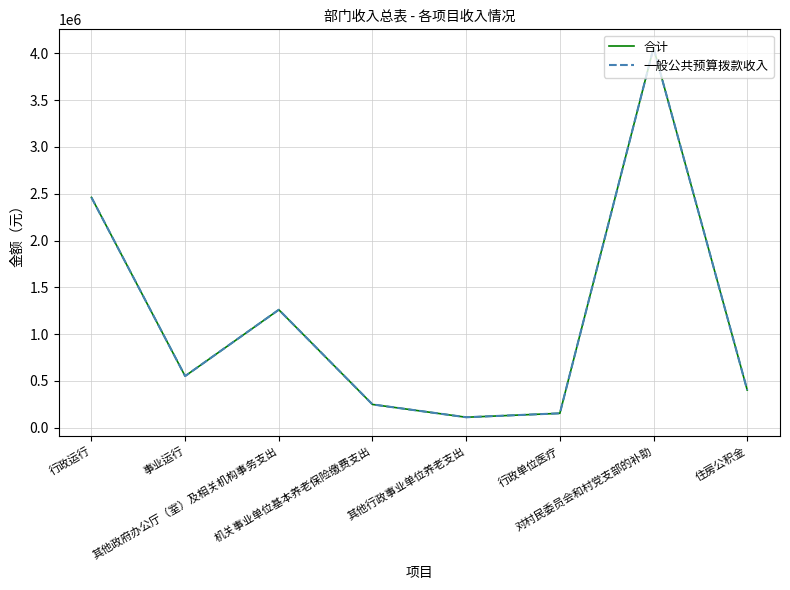

True or false: 合计 has a value of 153603.2 at 行政单位医疗.

True